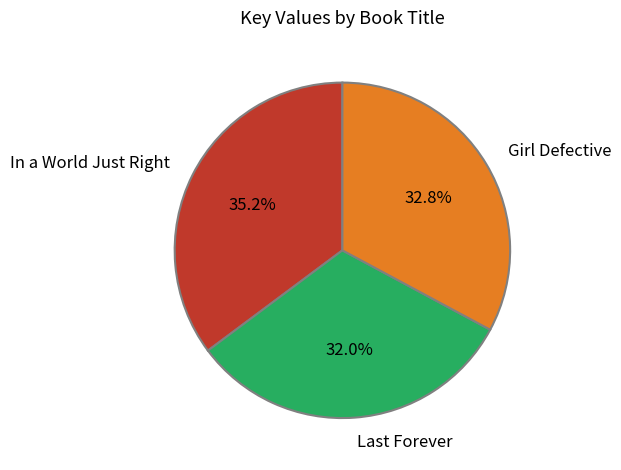

Is there any slice that represents more than half of the pie?

No